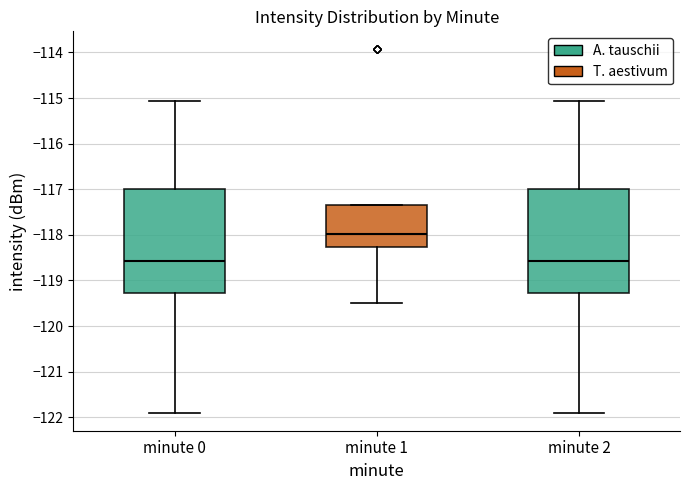

Where is the lower edge of the box for minute 0 on the y-axis? The values are not printed on the chart, so give them approximately, as read against the axis.

-119.3